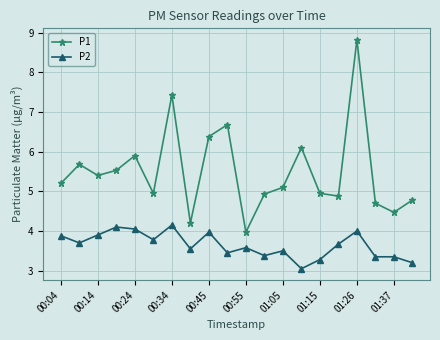

True or false: P2 and P1 cross at least once.

False